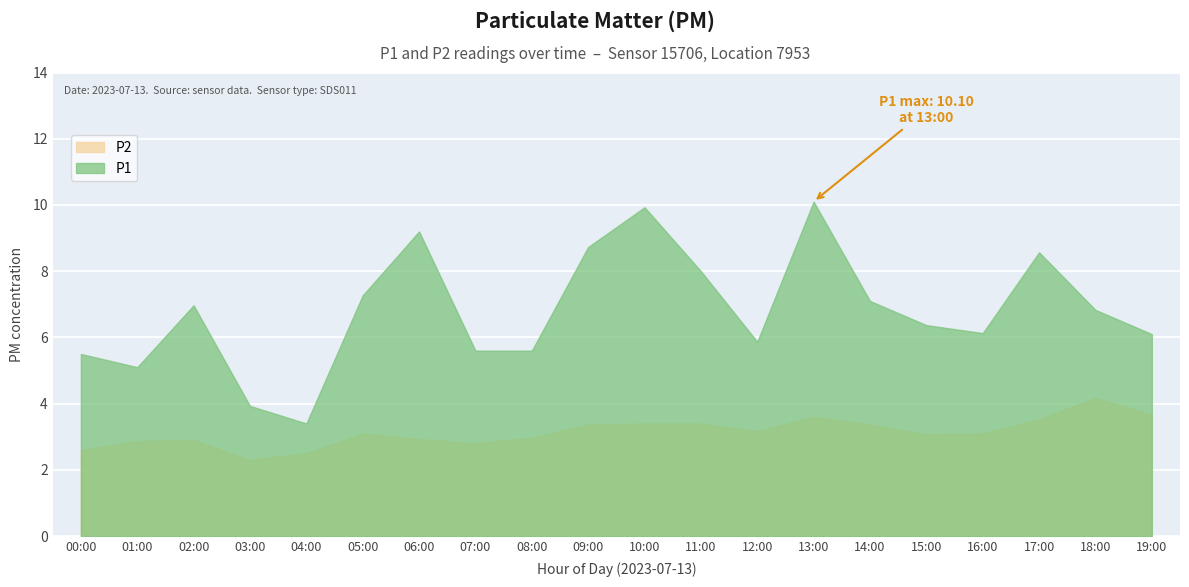

At which label does P2 first exceed 3?

05:00